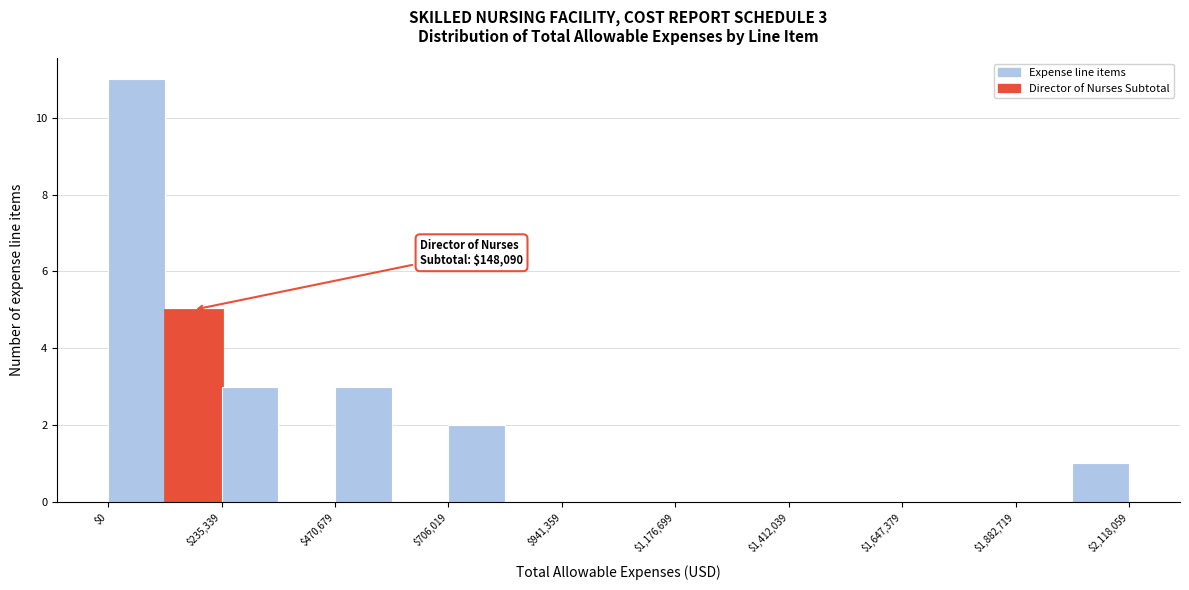

Read against the x-axis, roughly where is the centre of the tallest bar?

50000